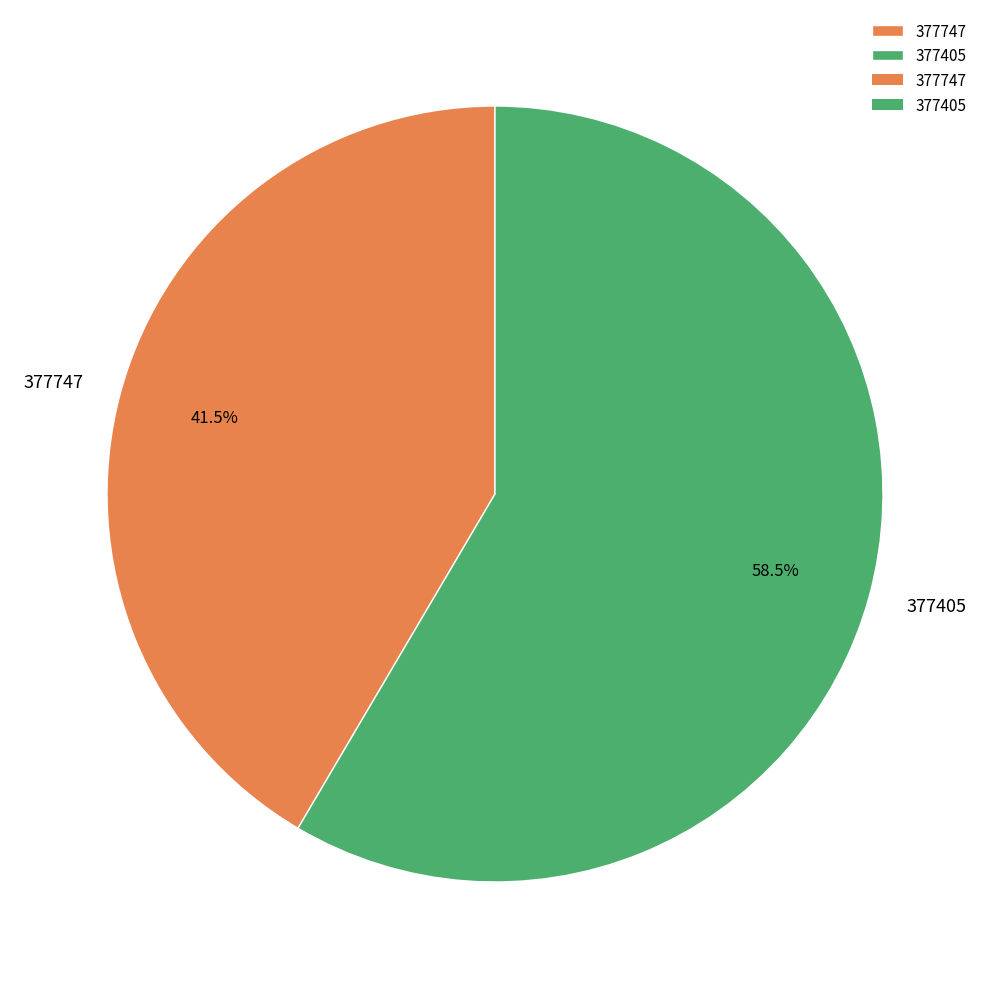

The 377405 slice represents 51% of the pie. True or false?

False